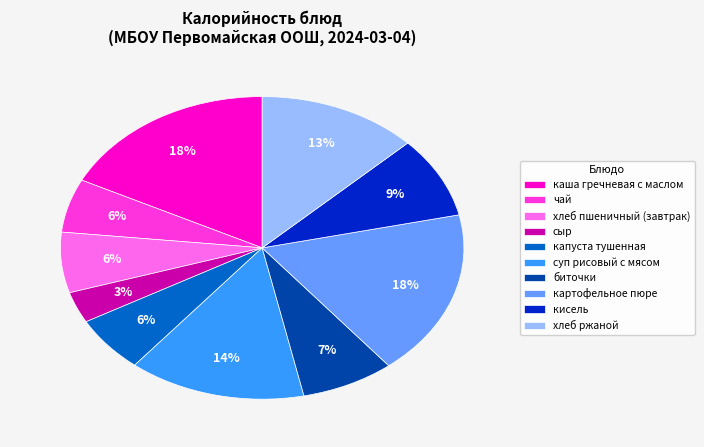

Does сыр account for over 50% of the chart?

No